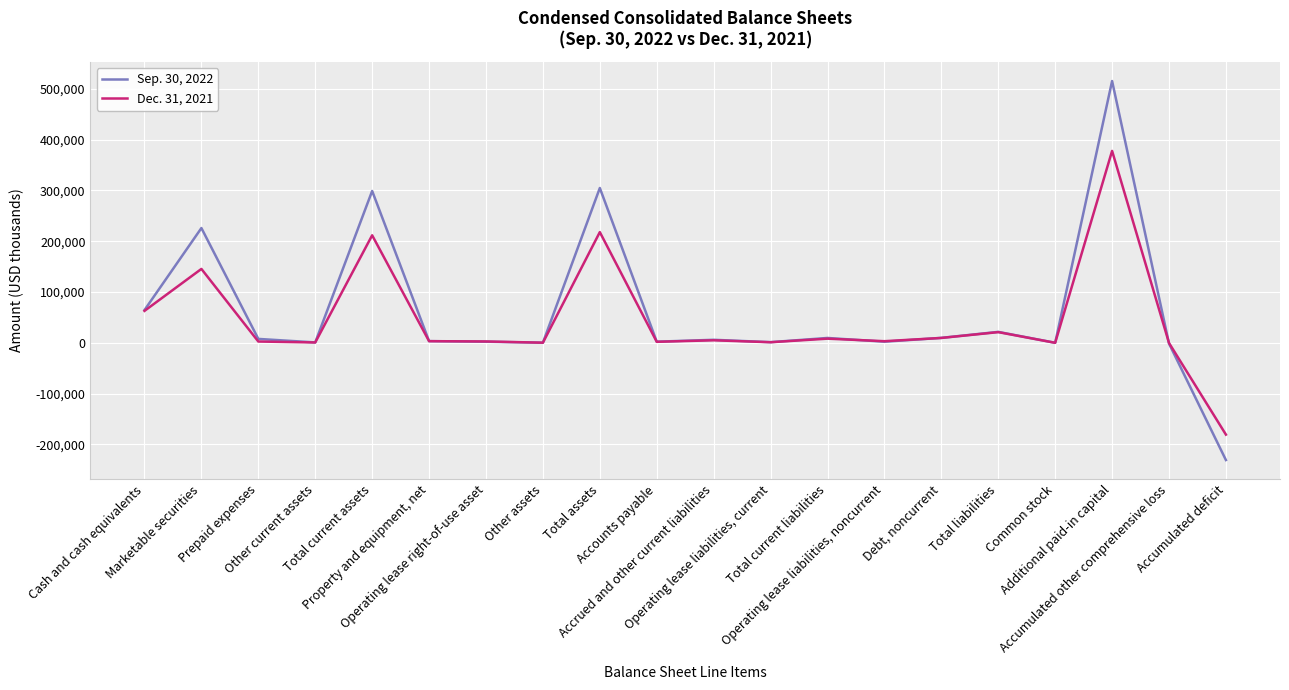

At how many categories does at least one series exceed 162255?

4